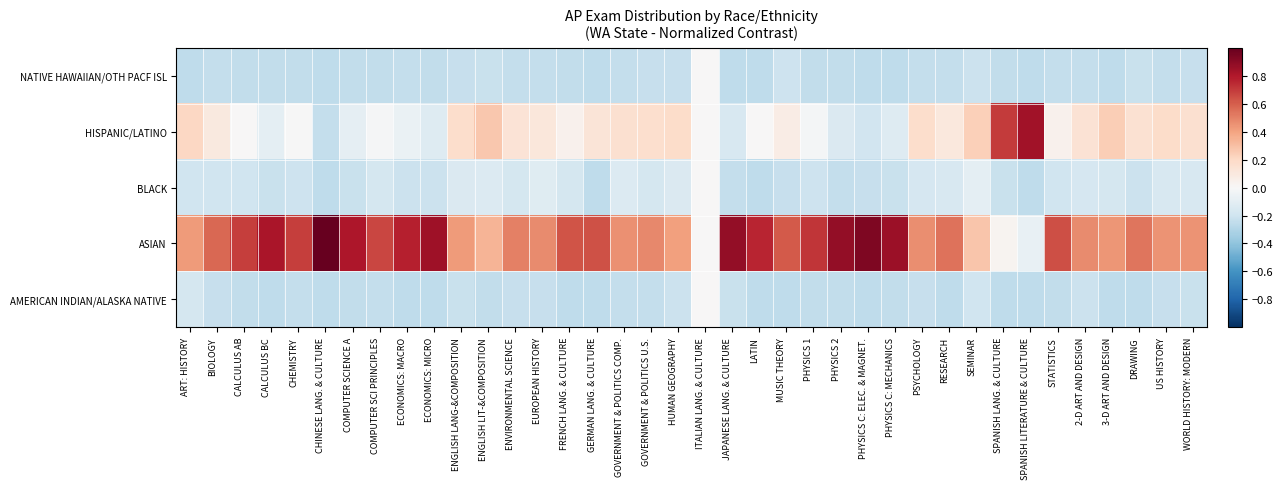

Which series has the largest range (max minus min)?

HISPANIC/LATINO